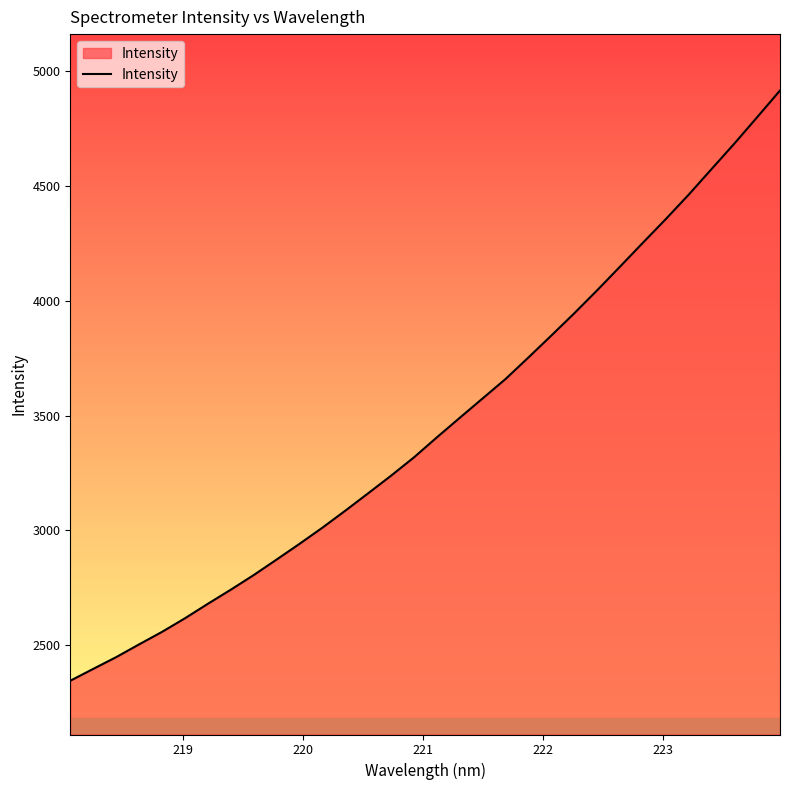

What is the average value?

3457.1